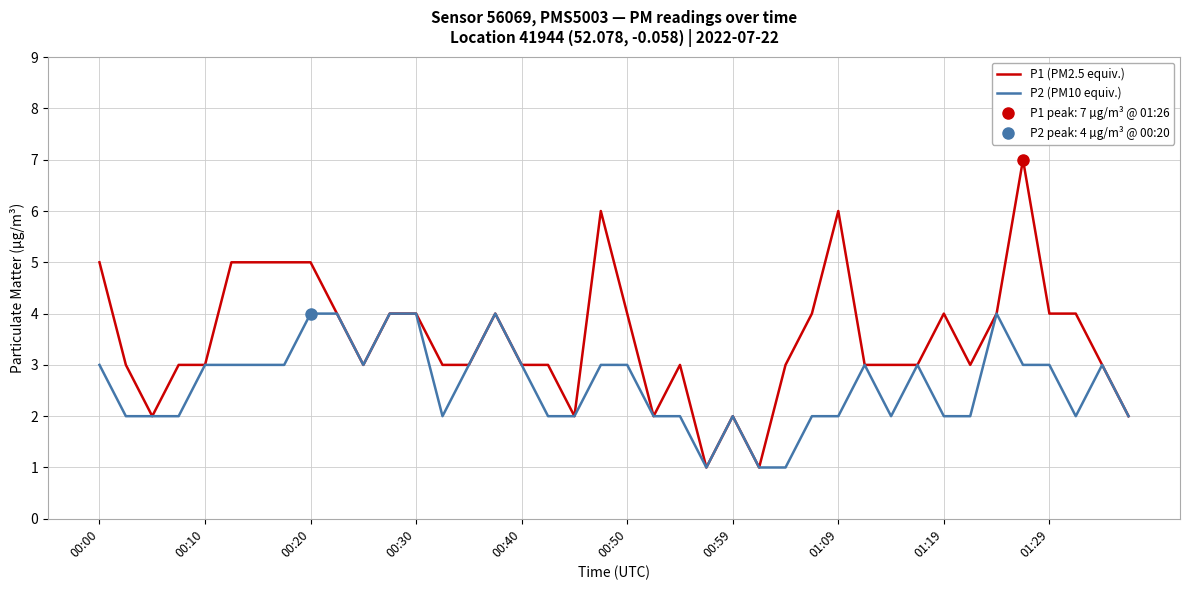

What is the approximate value of P1 (PM2.5 equiv.) at 21?

2